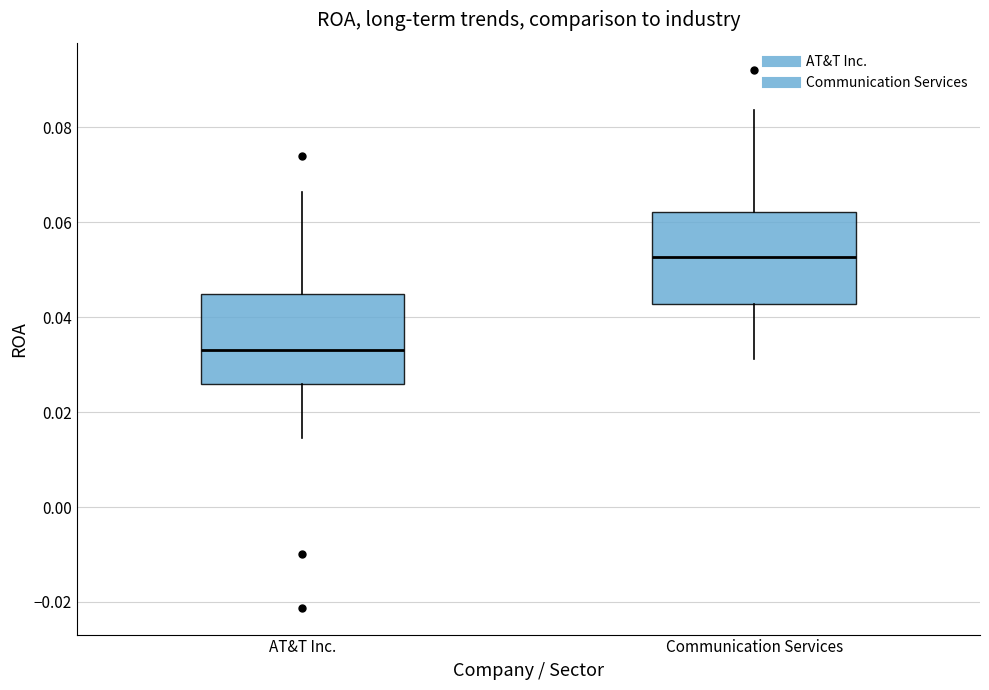

Which box's median line is the highest?

Communication Services